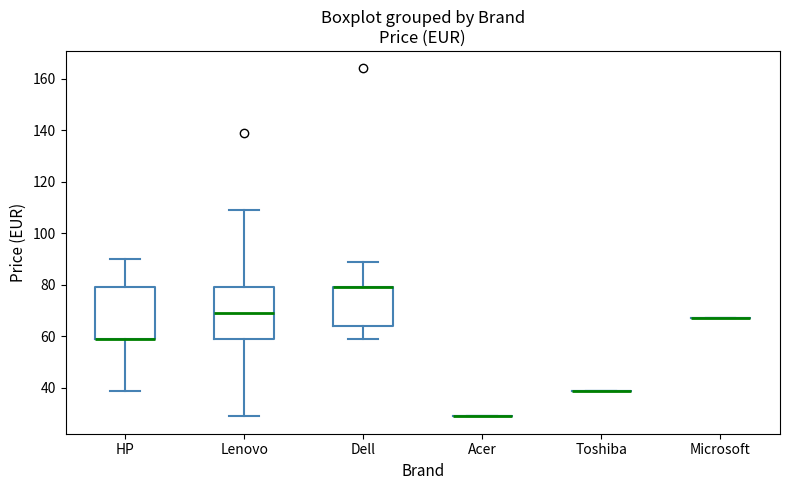

Reading left to right, transcribe this box plot: for each box, give where its median line is, the range the box spans, and where its two whiskers end, as read against the y-axis. The values are not printed on the chart, so give them approximately, as read against the axis.

HP: median 60 (drawn on the box's lower edge), box 60 to 80, whiskers 40 to 90
Lenovo: median 70, box 60 to 80, whiskers 30 to 110
Dell: median 80 (drawn on the box's upper edge), box 64 to 80, whiskers 60 to 90
Acer: box collapsed to a line at 30, whiskers 30 to 30
Toshiba: box collapsed to a line at 40, whiskers 40 to 40
Microsoft: box collapsed to a line at 68, whiskers 68 to 68